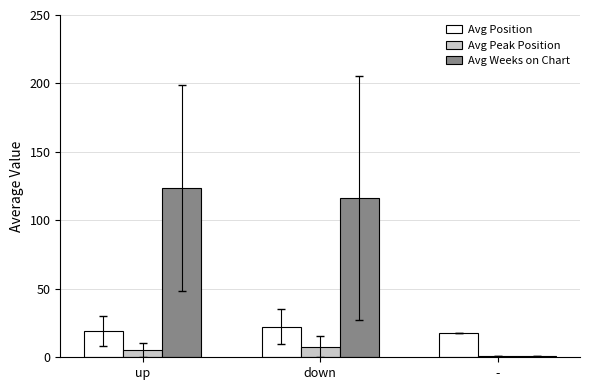

What is the label of the 1st bar from the left?

up